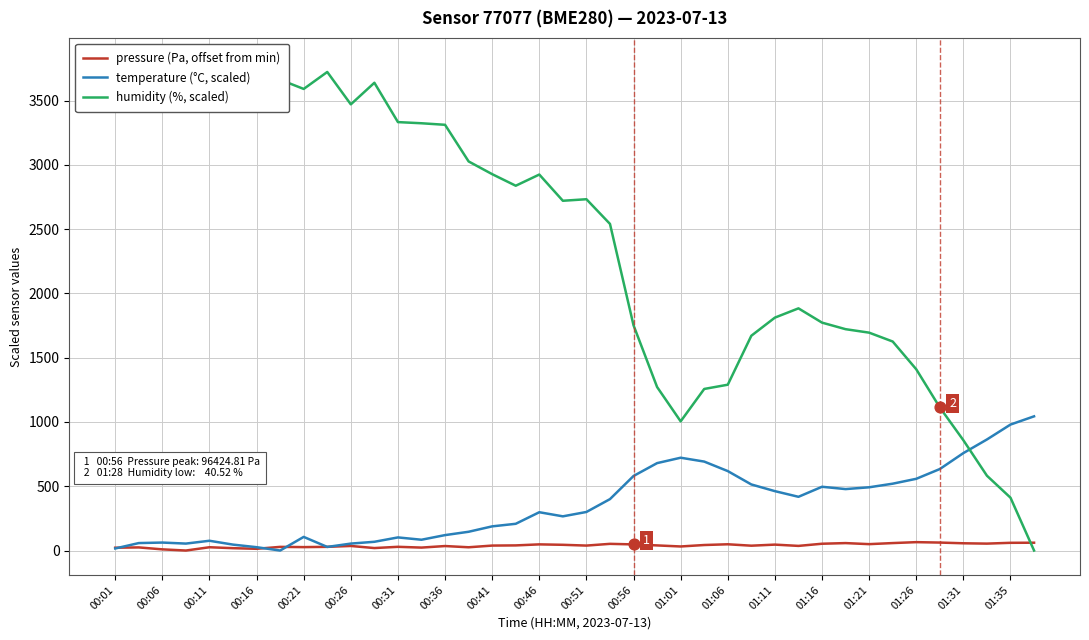

The value of temperature (°C, scaled) at 00:21 is 106.0. True or false?

True